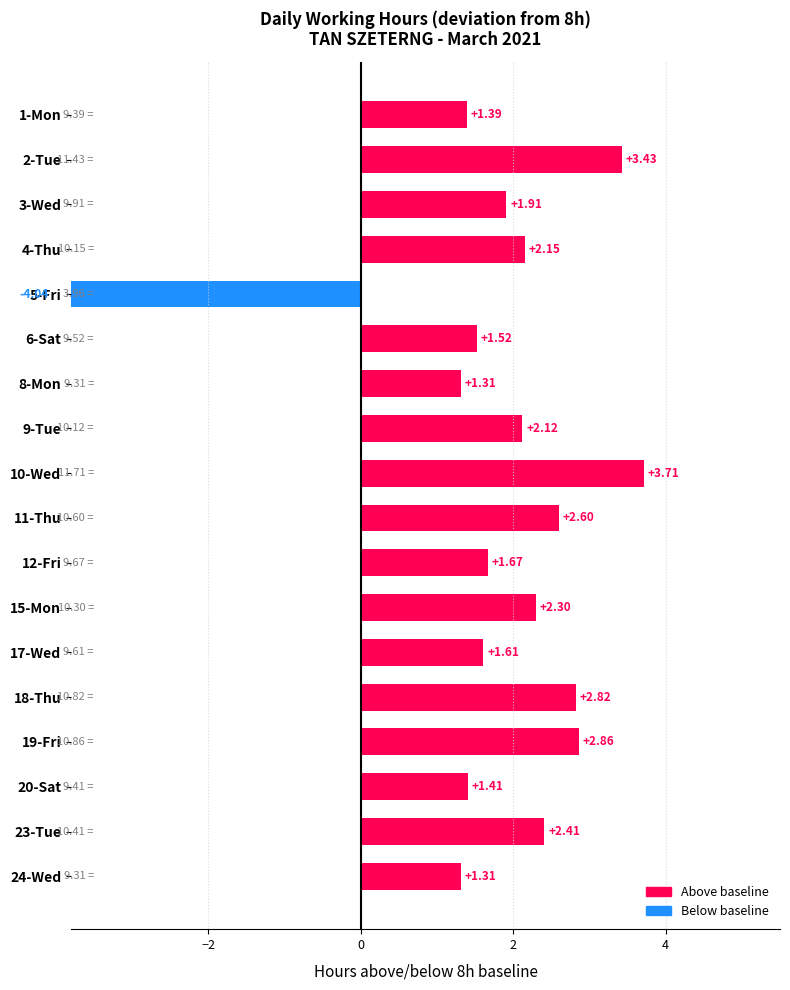

Are the bars horizontal?

Yes